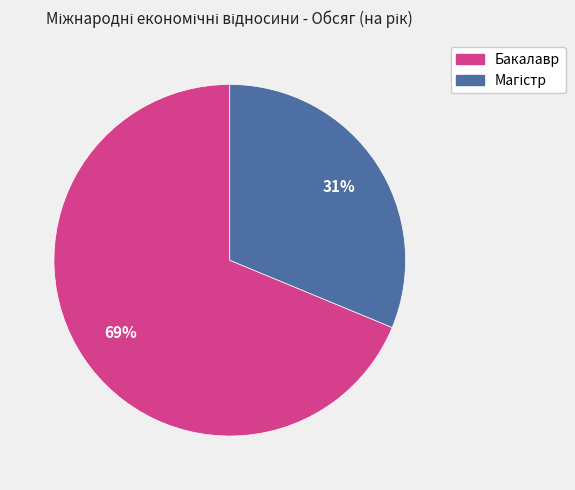

What percentage is the Бакалавр slice, to the nearest percent?

69%